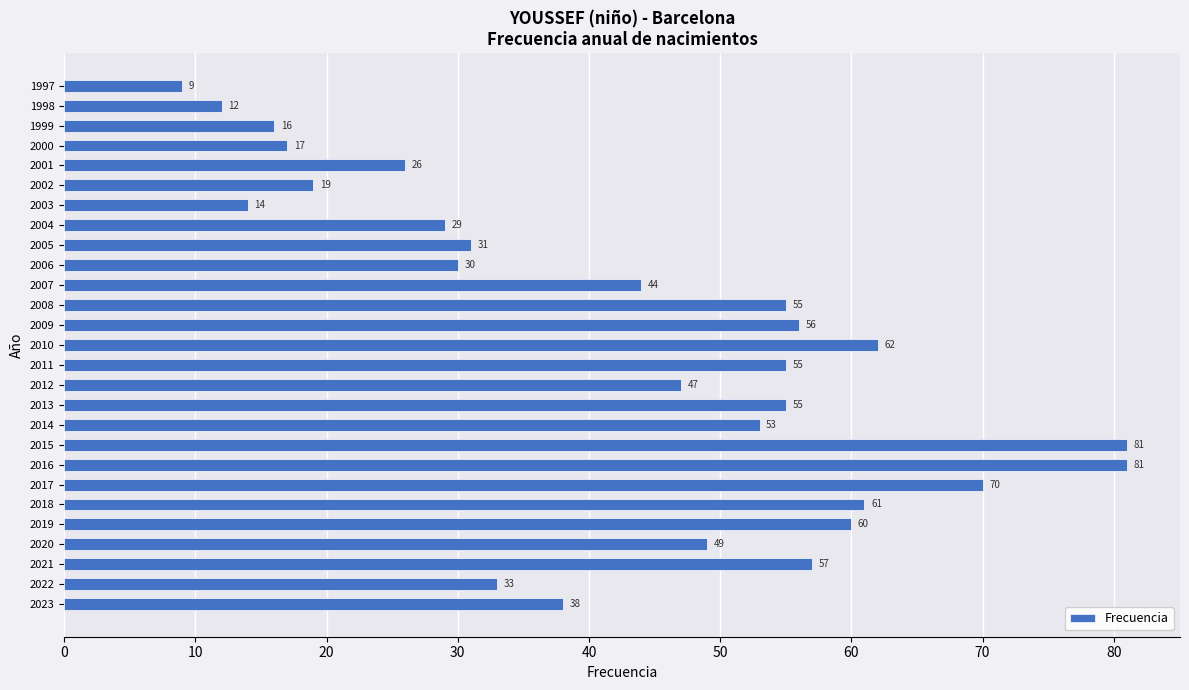

What is the ratio of the value at 2007 to the value at 2008?

0.8